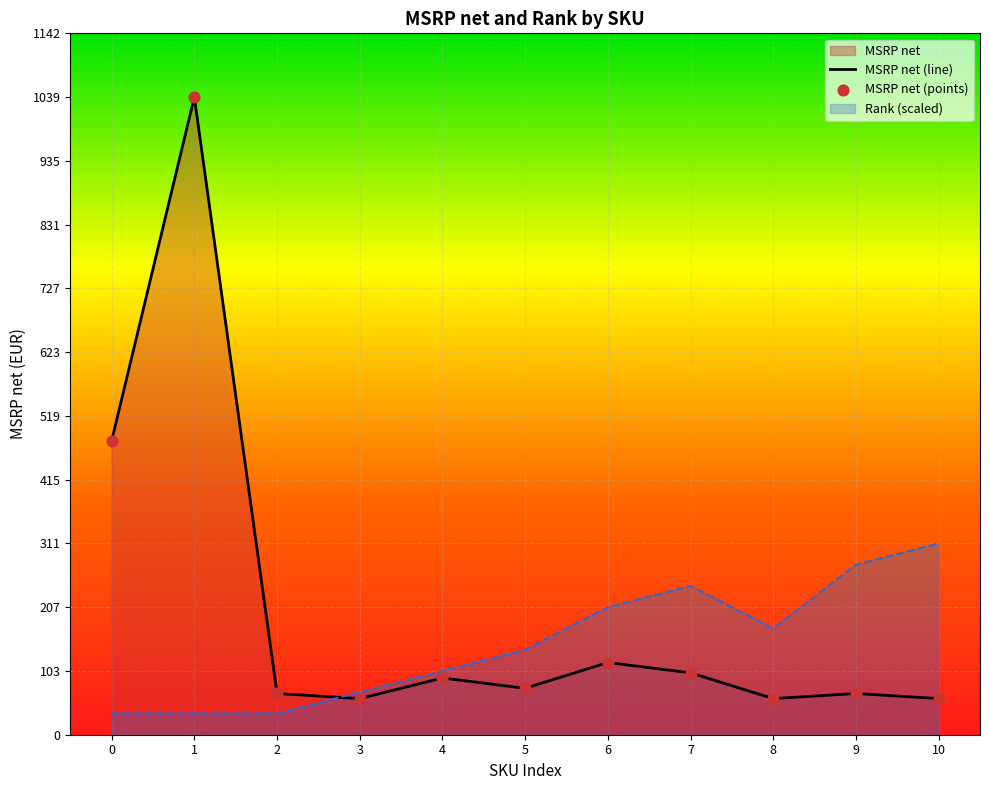

Which series has the largest total across all categories?

MSRP net (line)